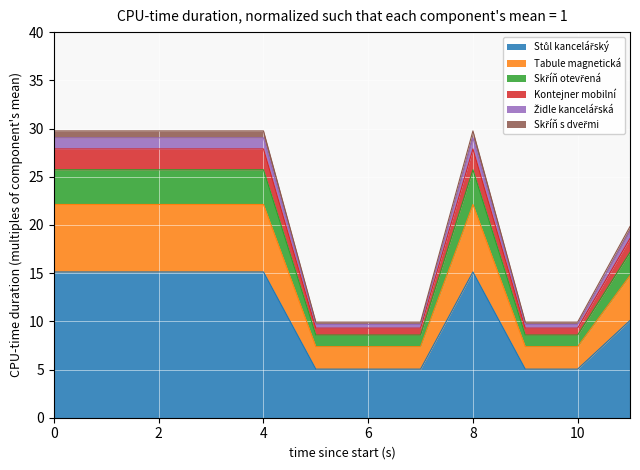

Reading right to left, what are all the values shown in this chart?

10.1	5.0	5.0	15.1	5.0	5.0	5.0	15.1	15.1	15.1	15.1	15.1